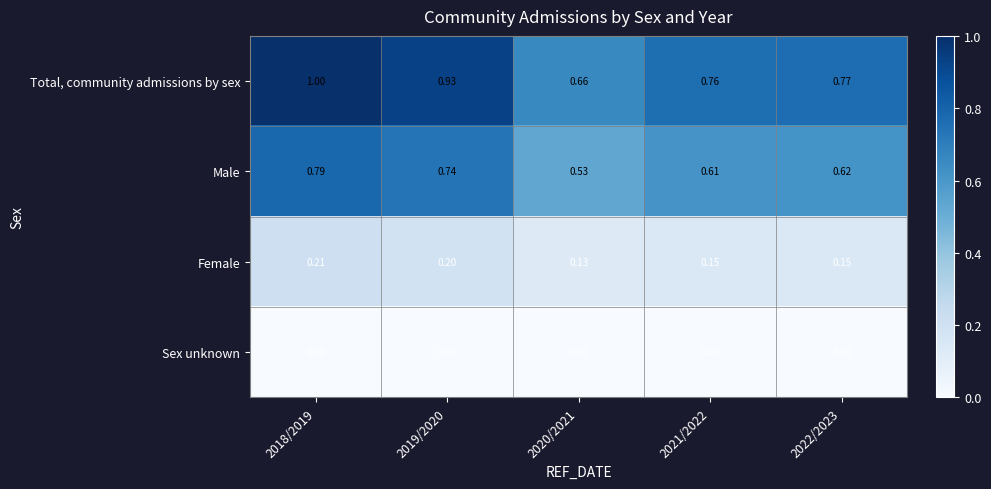

Which series has the widest spread of values?

Total, community admissions by sex